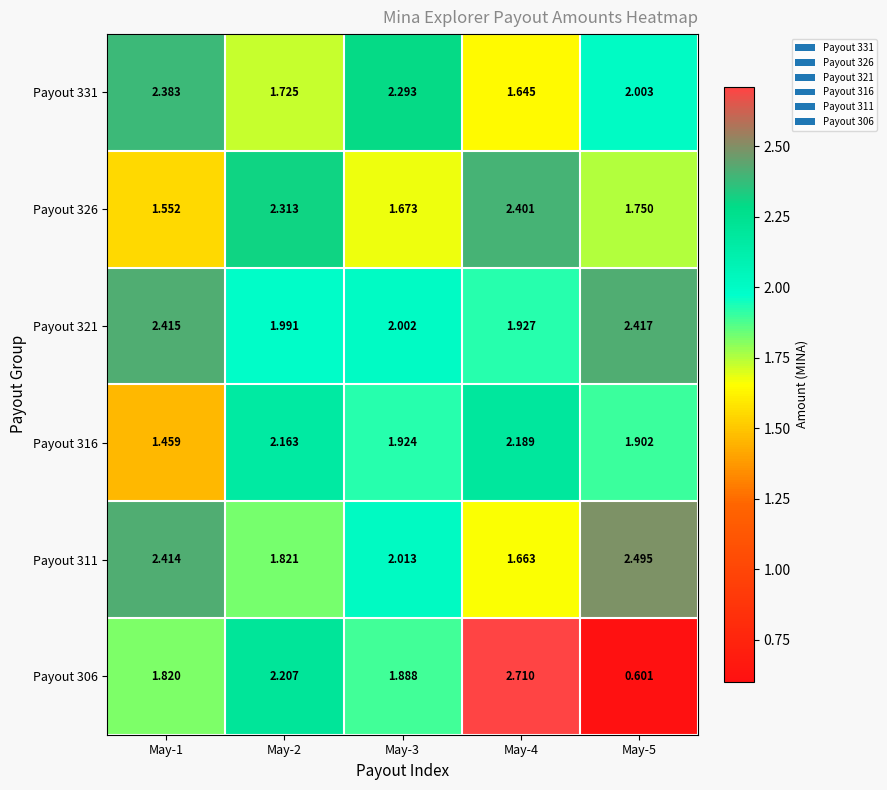

Count the number of categories in the chart.

5